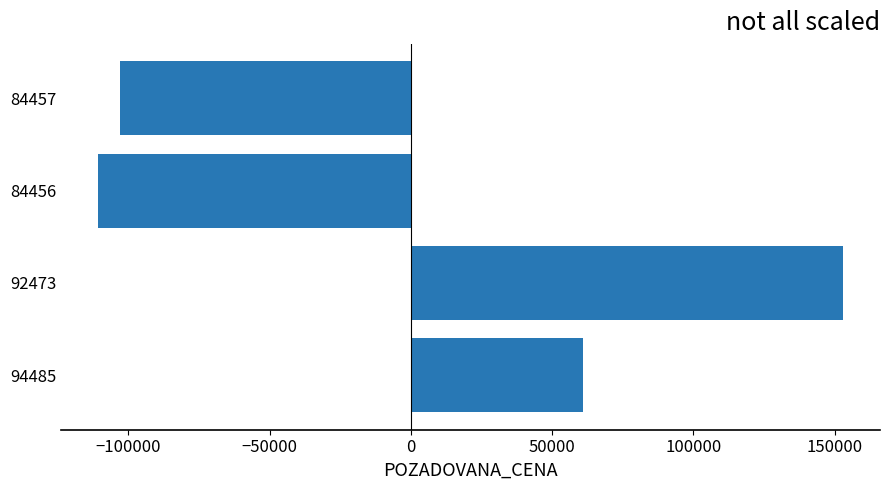

Which has a higher value, 84456 or 94485?

94485